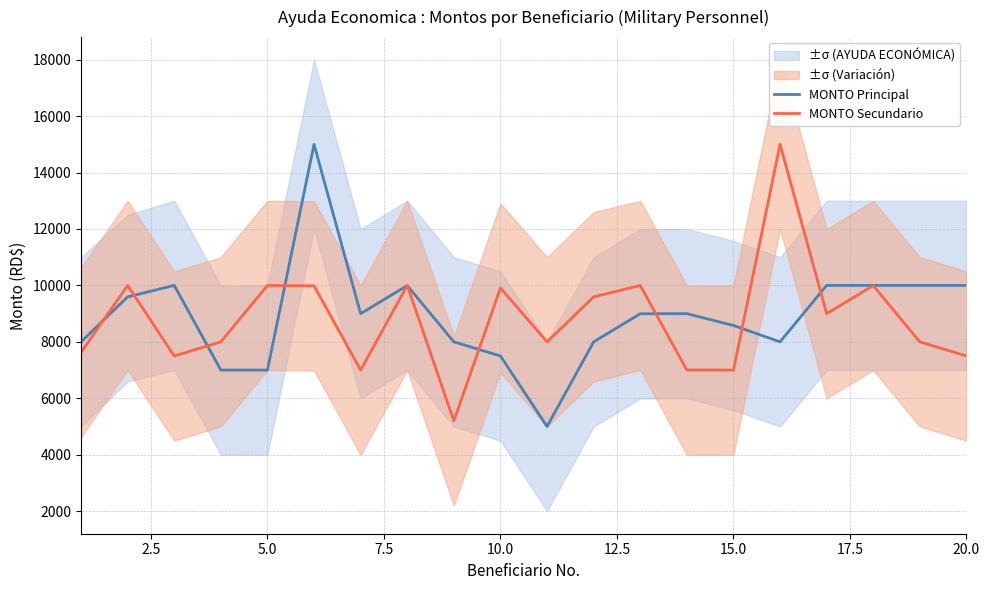

What is the highest value of the MONTO Principal series?

15000